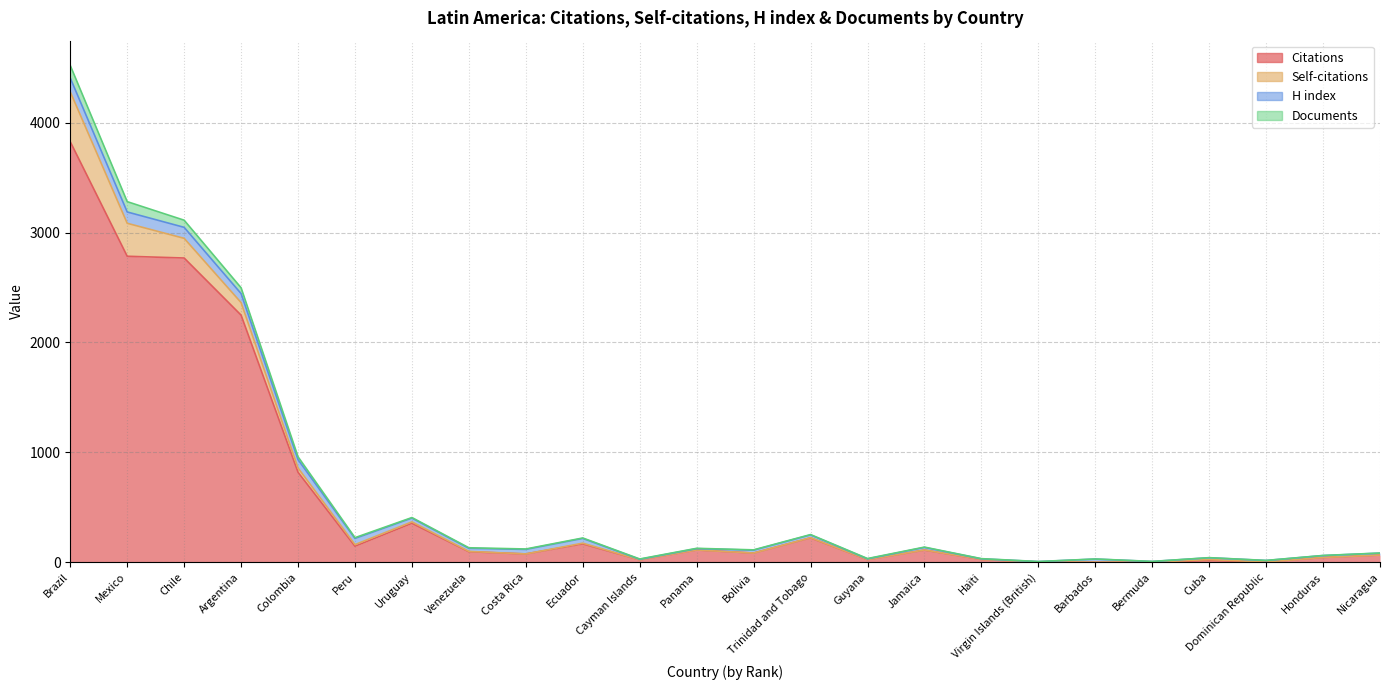

Where is the first local maximum for Documents?

Uruguay